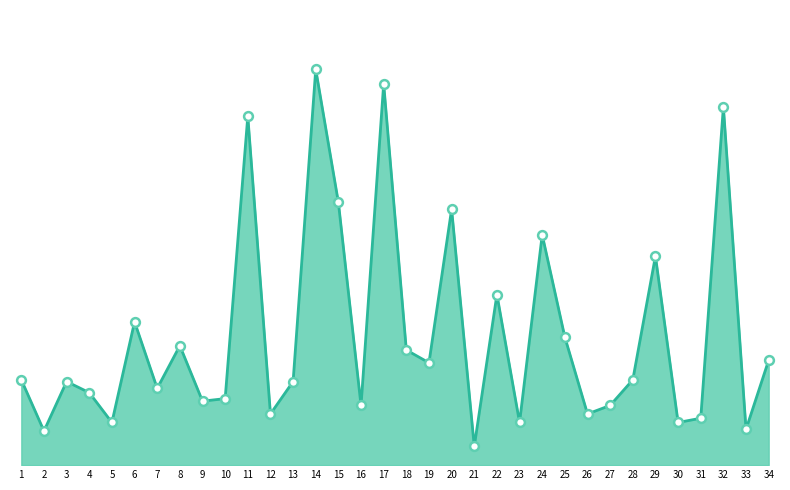

Approximately how many times larger is the value at 20 compared to 7?

3.3